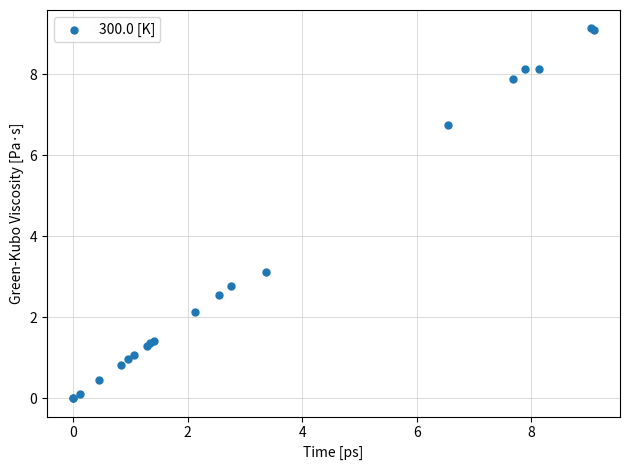

What Y value in the scatter plot is closest to 4?

3.1